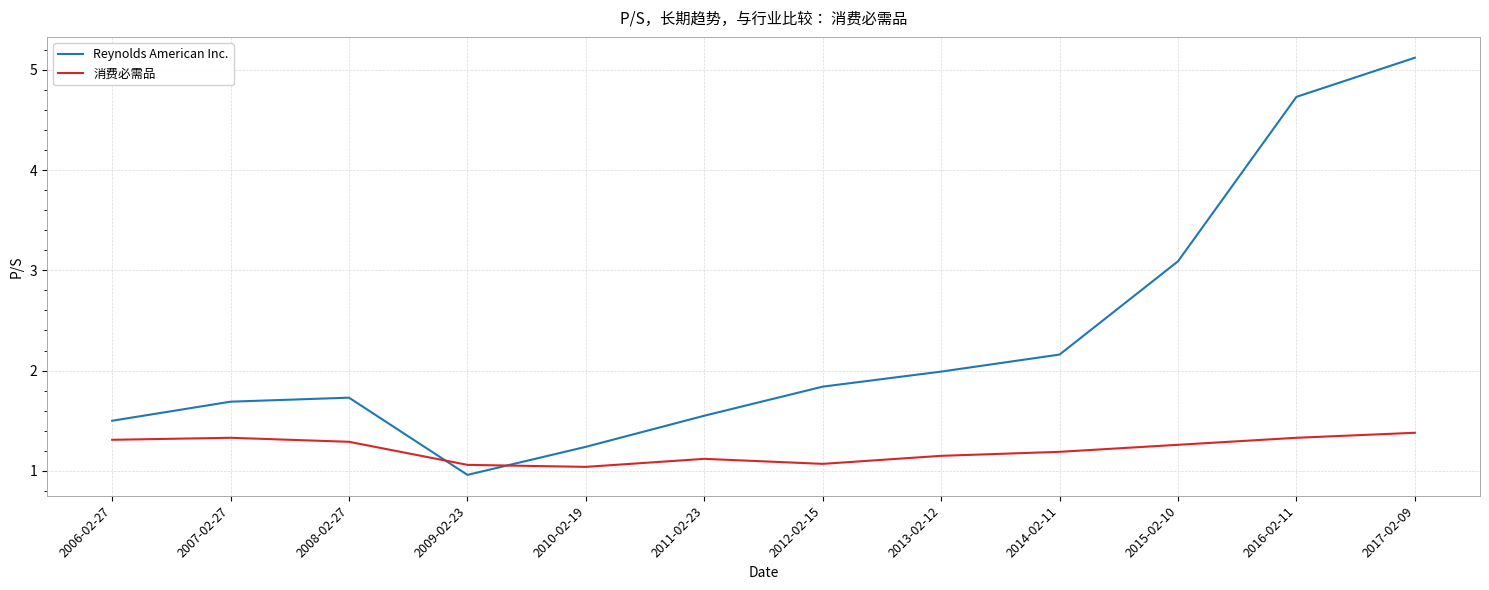

What value does the Reynolds American Inc. series have at 2014-02-11?

2.2